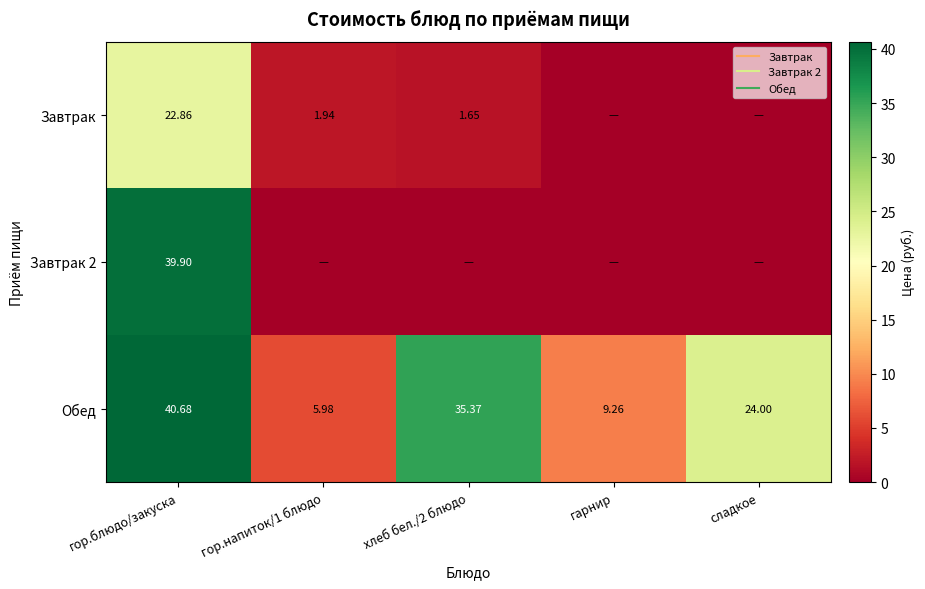

Between гор.блюдо/закуска and гор.напиток/1 блюдо, which series saw the biggest shift?

Завтрак 2